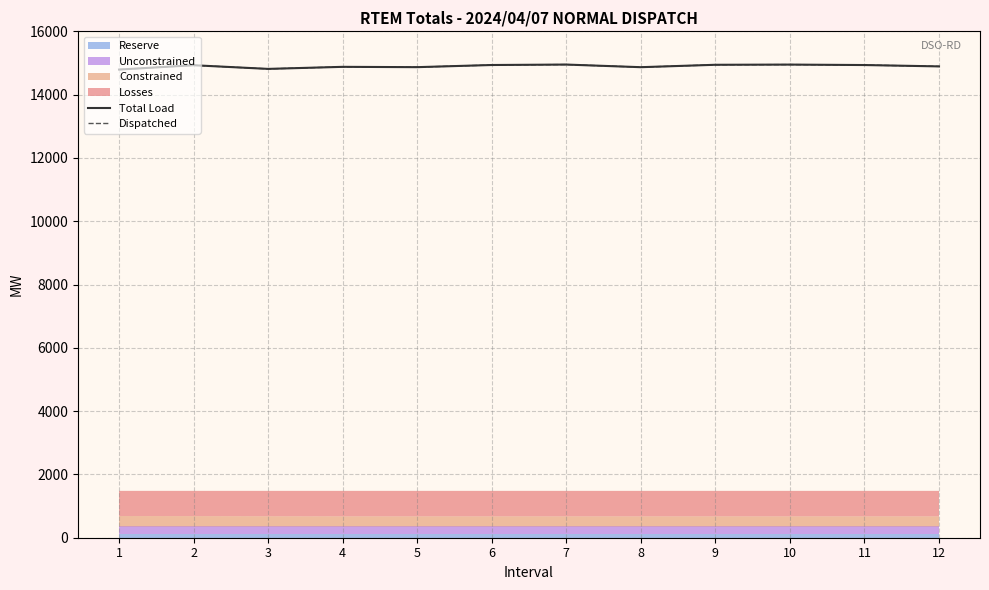

Reading left to right, what are all the values shown in this chart?

Total Load: 1=14792.1	2=14929.1	3=14813.1	4=14878.1	5=14868.1	6=14936.1	7=14950.1	8=14867.1	9=14943.1	10=14949.1	11=14935.1	12=14892.1
Dispatched: 1=14792.1	2=14929.1	3=14813.1	4=14878.1	5=14868.1	6=14936.1	7=14950.1	8=14867.1	9=14943.1	10=14949.1	11=14935.1	12=14892.1